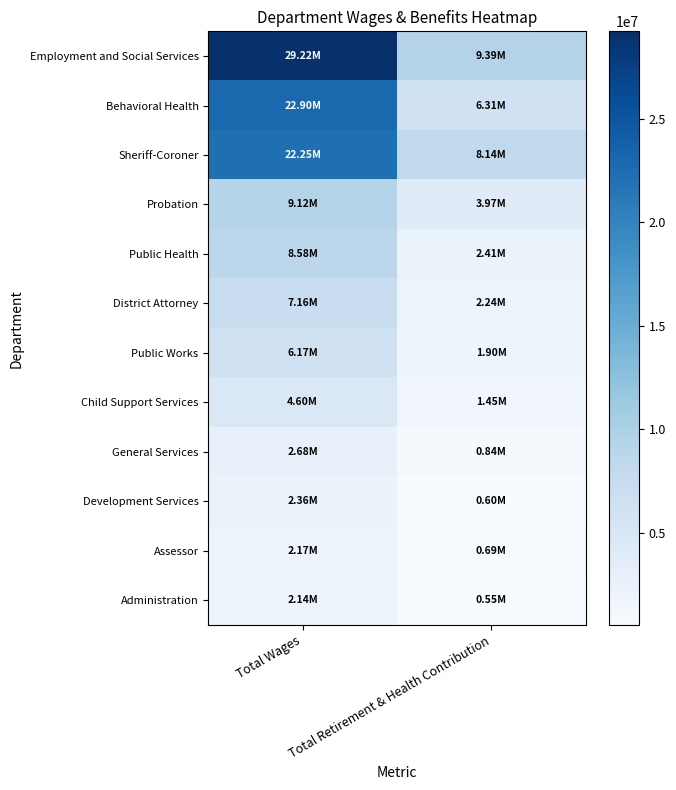

What is the total value across all series at Total Wages?

119338476